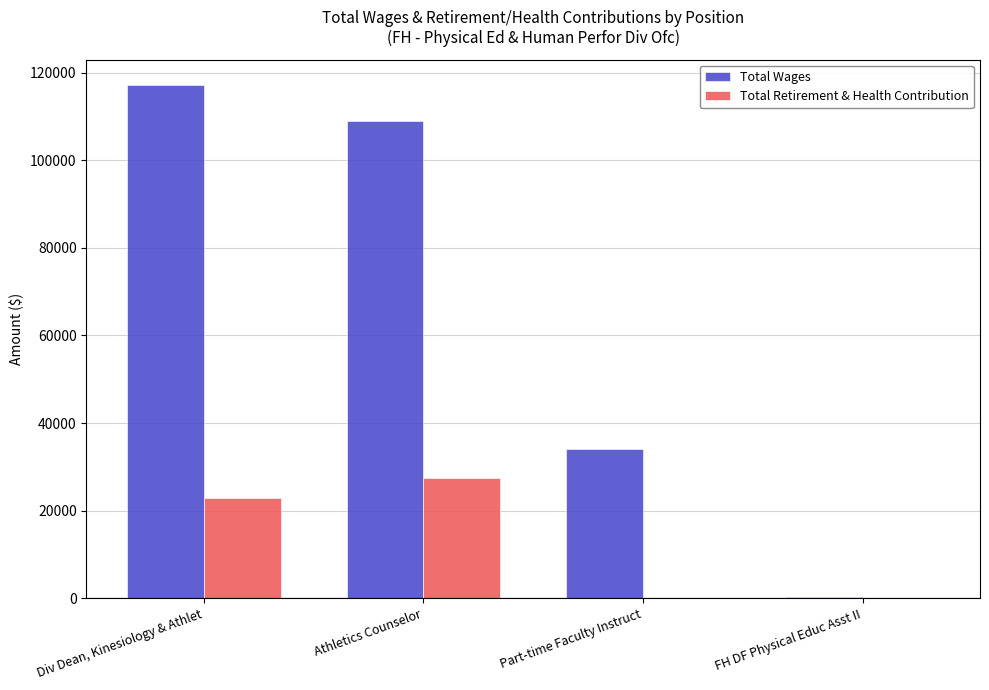

What is the total value across all series at FH DF Physical Educ Asst II?

400